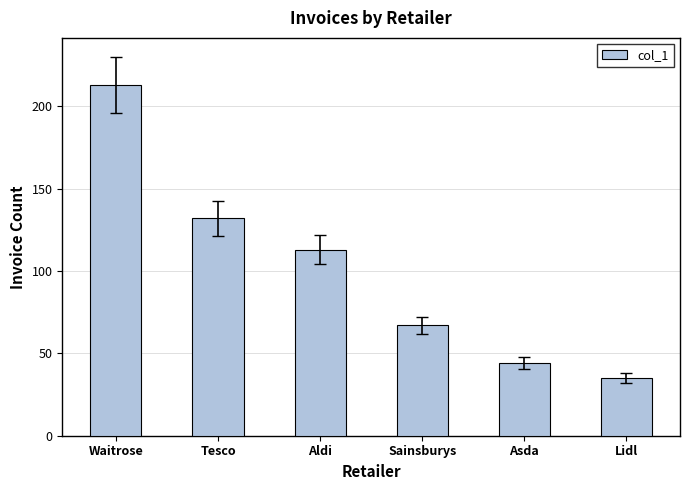

Where is the data nearest to the value 124?

Tesco